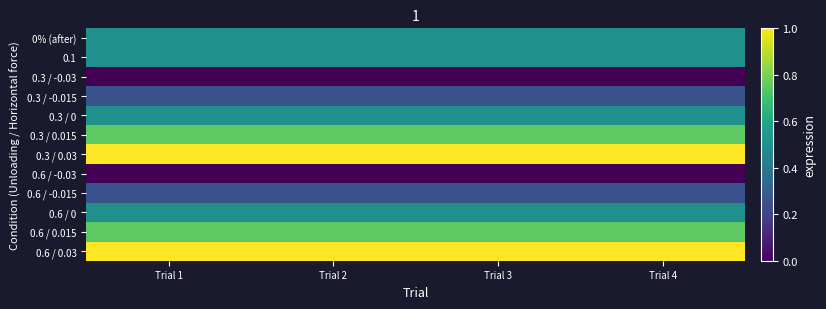

Reading left to right, list all the values displayed in this chart.

0% (after): Trial 1=0.5	Trial 2=0.5	Trial 3=0.5	Trial 4=0.5
0.1: Trial 1=0.5	Trial 2=0.5	Trial 3=0.5	Trial 4=0.5
0.3 / -0.03: Trial 1=0.0	Trial 2=0.0	Trial 3=0.0	Trial 4=0.0
0.3 / -0.015: Trial 1=0.2	Trial 2=0.2	Trial 3=0.2	Trial 4=0.2
0.3 / 0: Trial 1=0.5	Trial 2=0.5	Trial 3=0.5	Trial 4=0.5
0.3 / 0.015: Trial 1=0.8	Trial 2=0.8	Trial 3=0.8	Trial 4=0.8
0.3 / 0.03: Trial 1=1.0	Trial 2=1.0	Trial 3=1.0	Trial 4=1.0
0.6 / -0.03: Trial 1=0.0	Trial 2=0.0	Trial 3=0.0	Trial 4=0.0
0.6 / -0.015: Trial 1=0.2	Trial 2=0.2	Trial 3=0.2	Trial 4=0.2
0.6 / 0: Trial 1=0.5	Trial 2=0.5	Trial 3=0.5	Trial 4=0.5
0.6 / 0.015: Trial 1=0.8	Trial 2=0.8	Trial 3=0.8	Trial 4=0.8
0.6 / 0.03: Trial 1=1.0	Trial 2=1.0	Trial 3=1.0	Trial 4=1.0